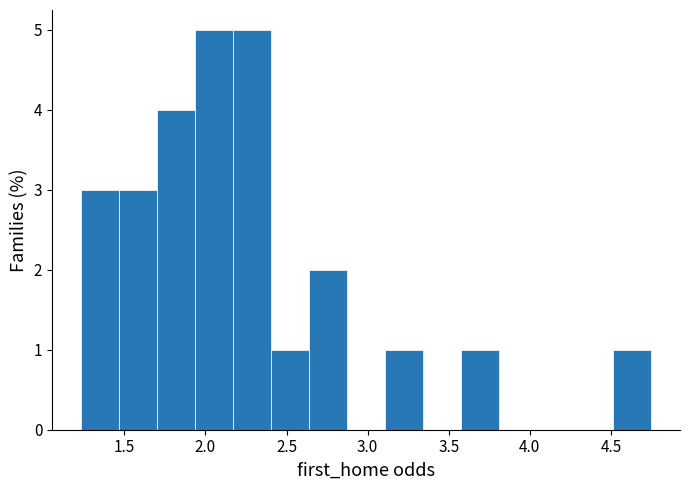

Reading left to right, transcribe this chart: for each bar, give the range it covers on the x-axis and its height. Neither the bar edges nor the heights are printed on the chart, so give them approximately, as read against the axes.

1.25 to 1.45: 3
1.45 to 1.70: 3
1.70 to 1.95: 4
1.95 to 2.15: 5
2.15 to 2.40: 5
2.40 to 2.65: 1
2.65 to 2.85: 2
2.85 to 3.10: 0
3.10 to 3.35: 1
3.35 to 3.60: 0
3.60 to 3.80: 1
3.80 to 4.05: 0
4.05 to 4.30: 0
4.30 to 4.50: 0
4.50 to 4.75: 1